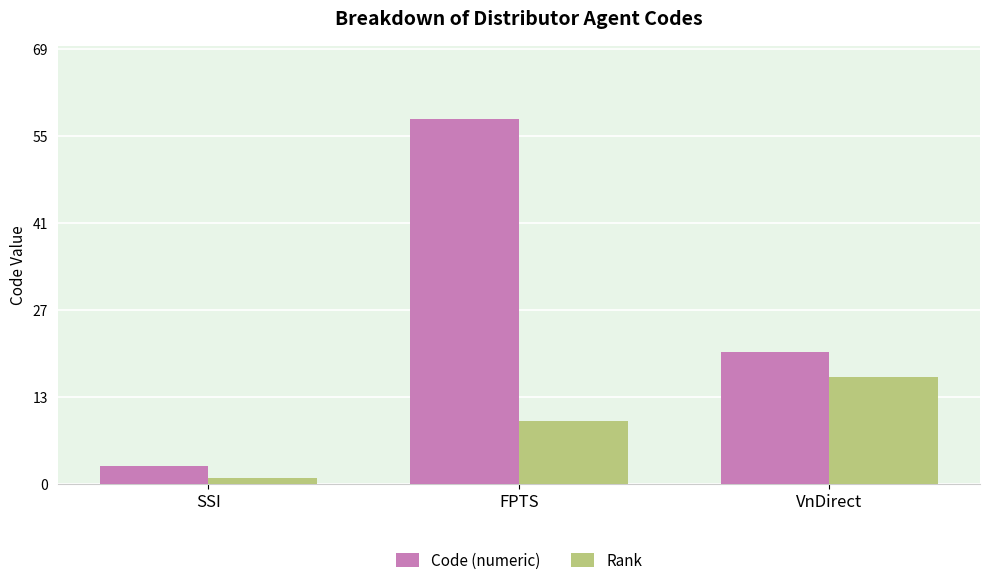

List the labels in order of Code (numeric) value, smallest first.

SSI, VnDirect, FPTS